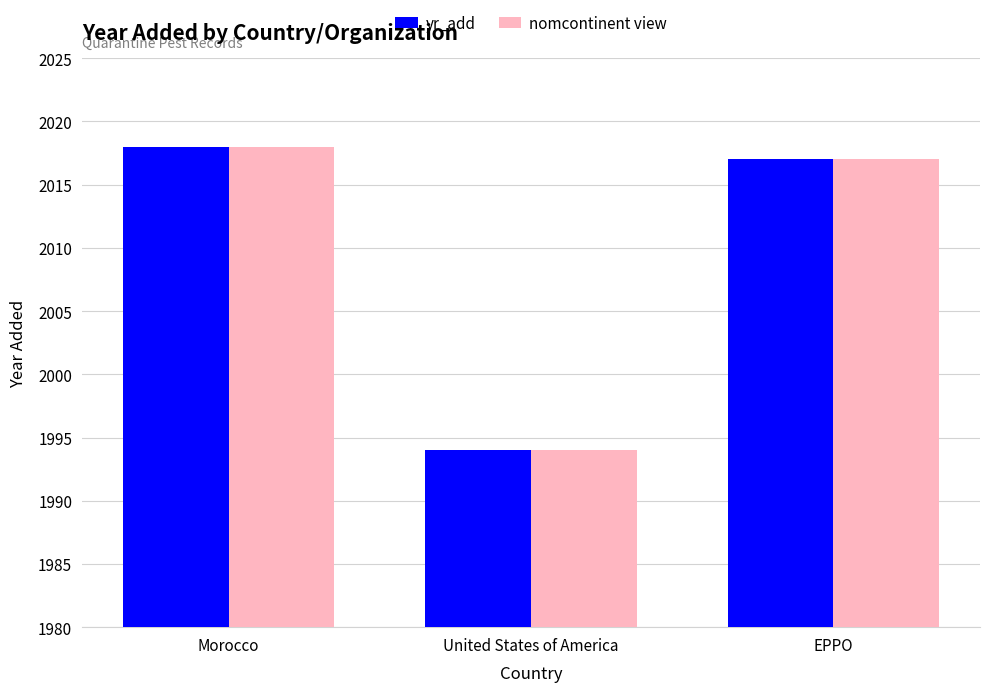

What is the total value across all series at United States of America?

3988